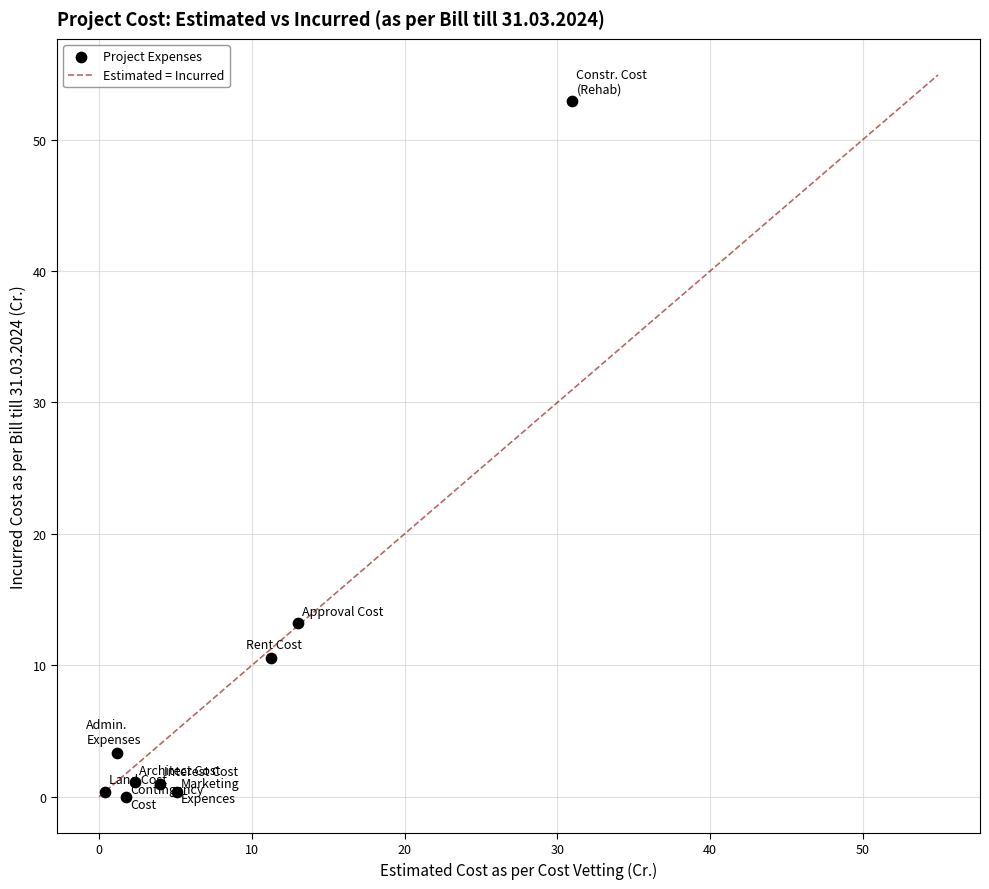

What is the range of X values (max minus min)?

30.6